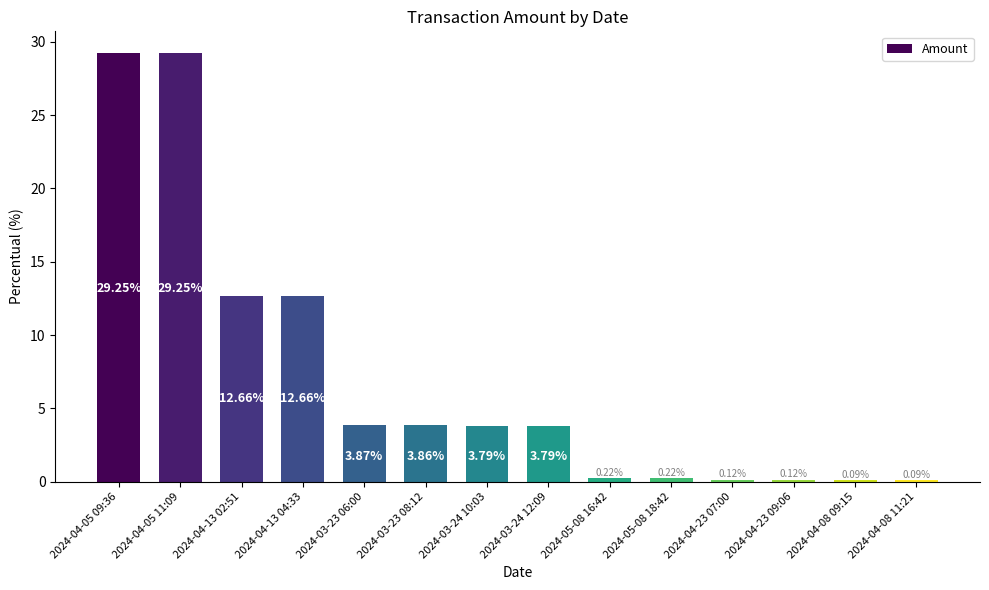

What is the sum of all values?

100.0